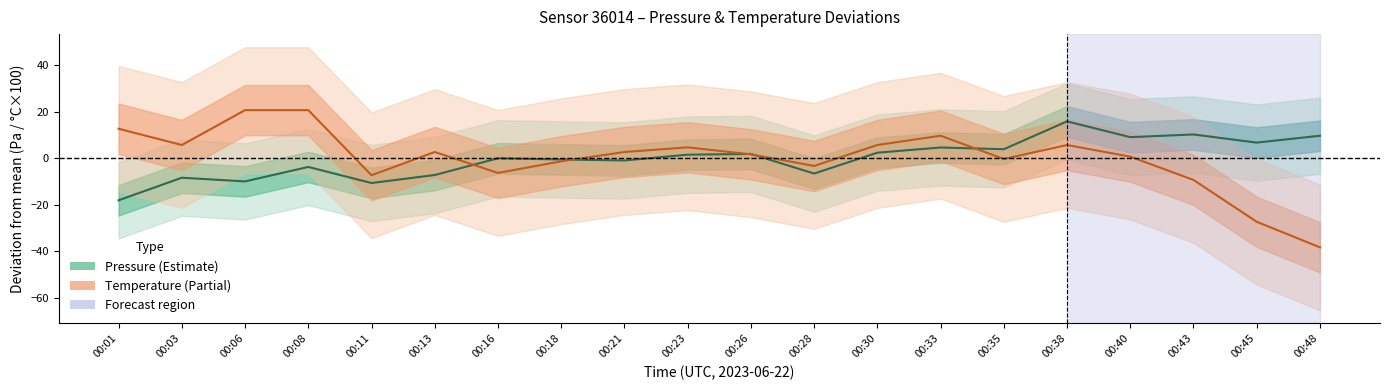

List the series in order of their overall mean, highest first.

Pressure deviation, Temperature deviation (×100)